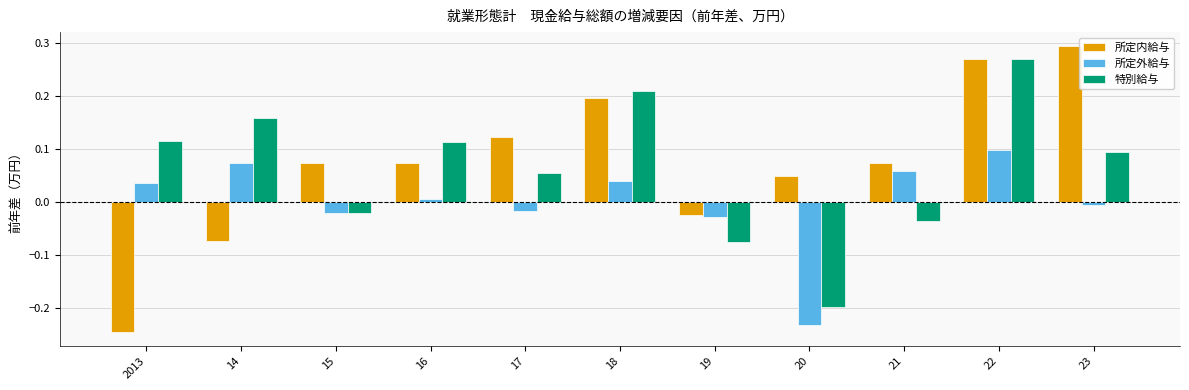

List the series in order of their overall mean, highest first.

所定内給与, 特別給与, 所定外給与